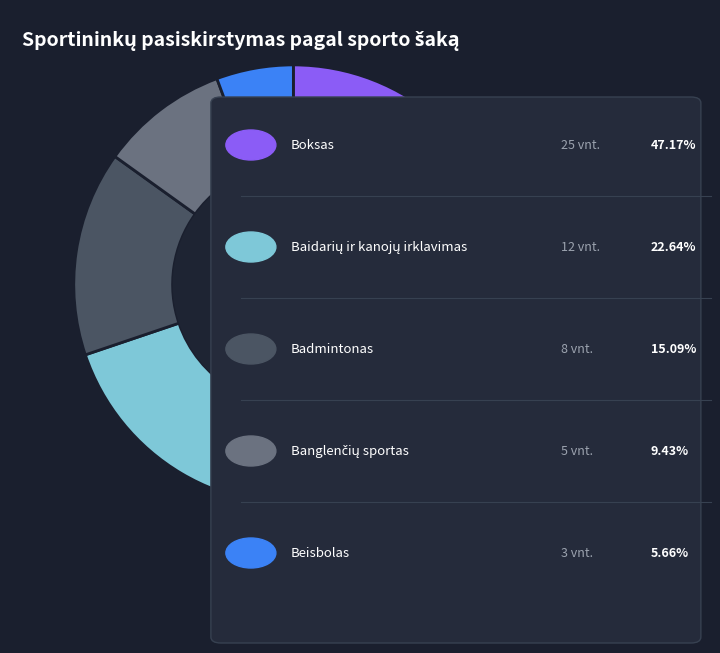

How many slices are in this pie chart?

5